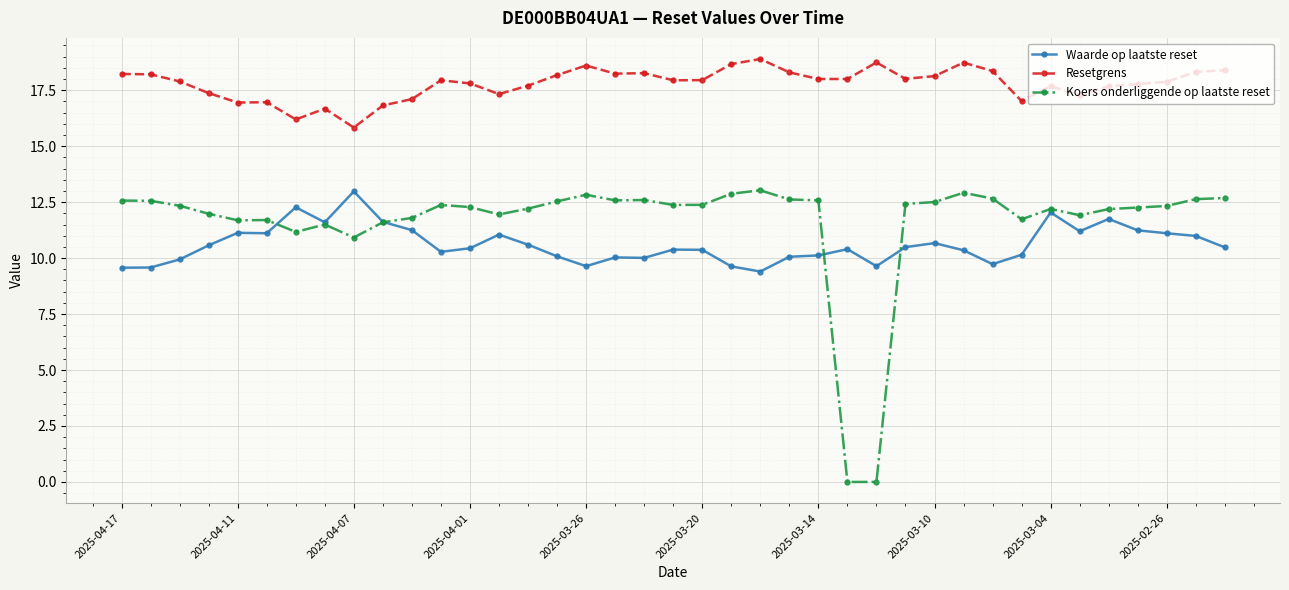

True or false: Resetgrens and Waarde op laatste reset intersect in this chart.

False